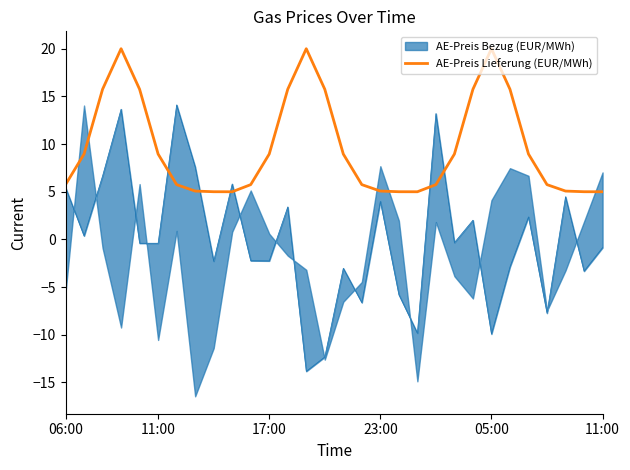

The chart shows a value of 26.9 at 17:00. True or false?

False